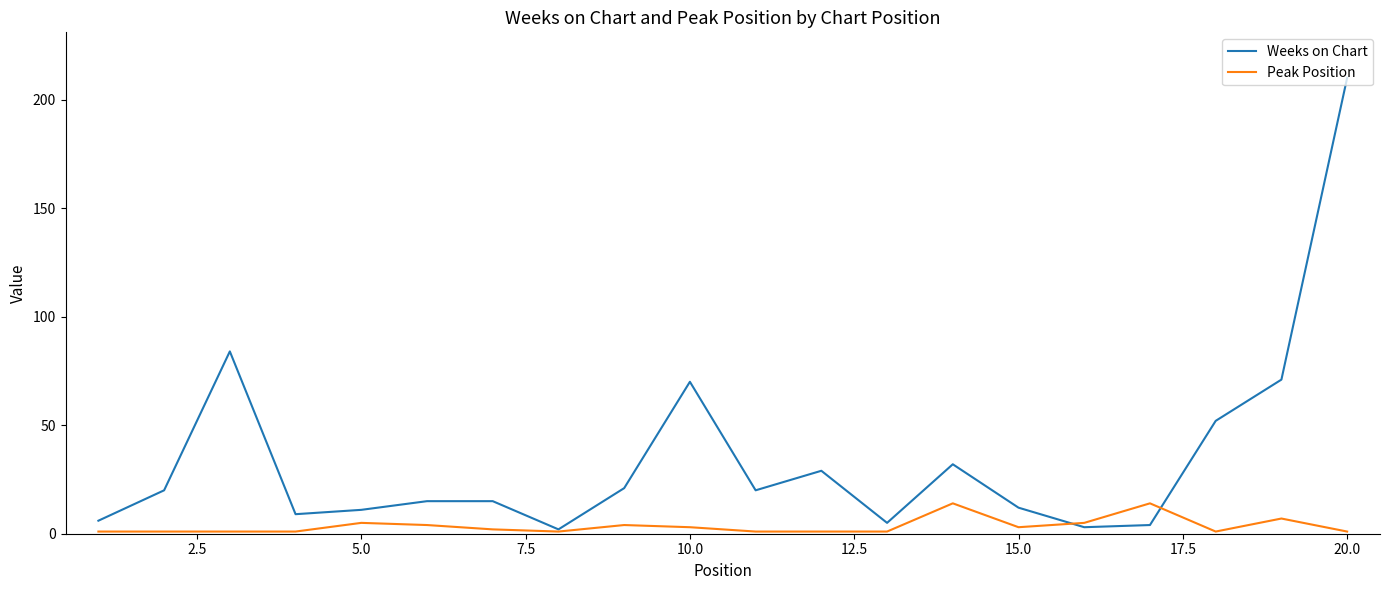

What is the average value of the Weeks on Chart series?

35